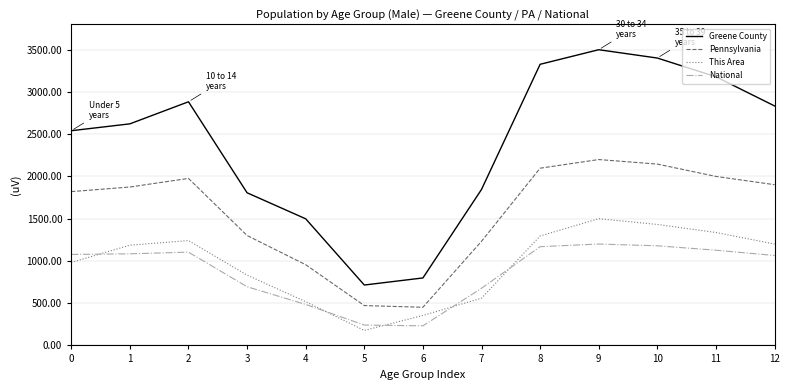

Read the Pennsylvania value at 10.

2146.3